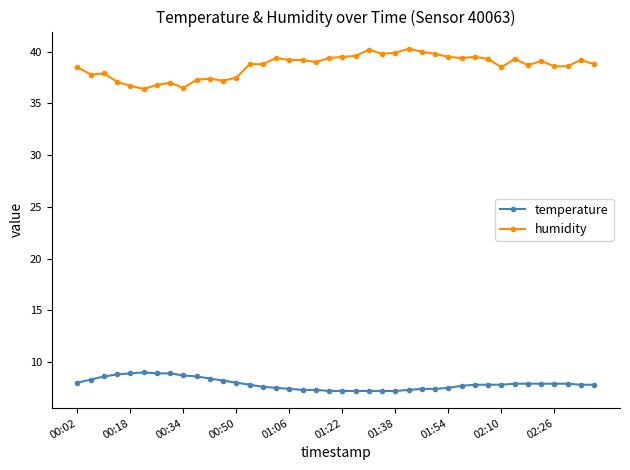

True or false: temperature and humidity cross at least once.

False